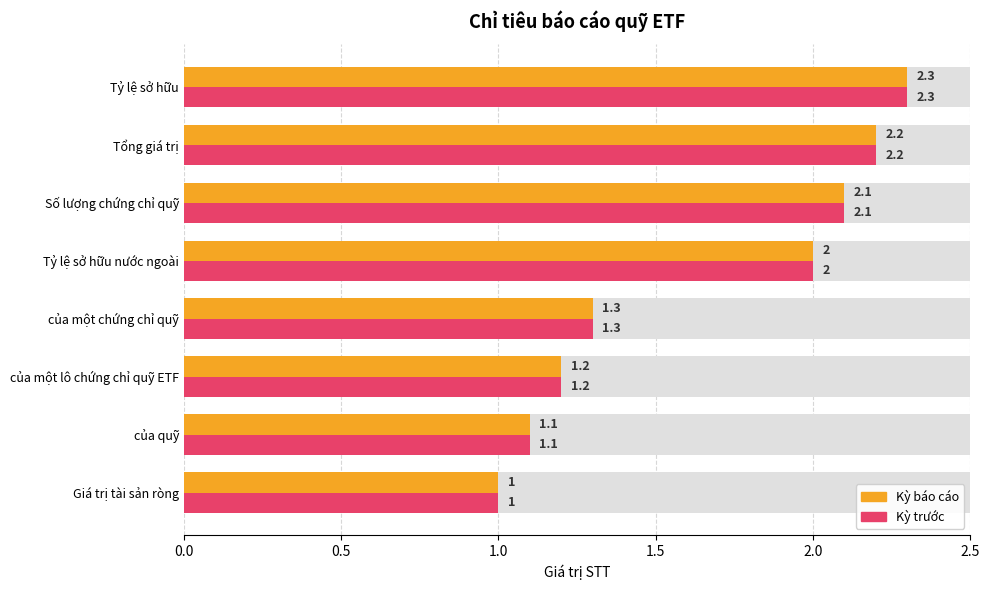

Reading right to left, extract all data points from this chart.

Kỳ báo cáo: 2.3	2.2	2.1	2.0	1.3	1.2	1.1	1.0
Kỳ trước: 2.3	2.2	2.1	2.0	1.3	1.2	1.1	1.0